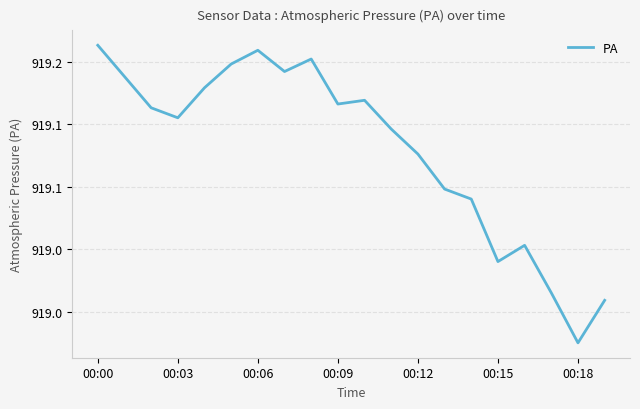

At which category does the chart reach its minimum across all series?

00:18